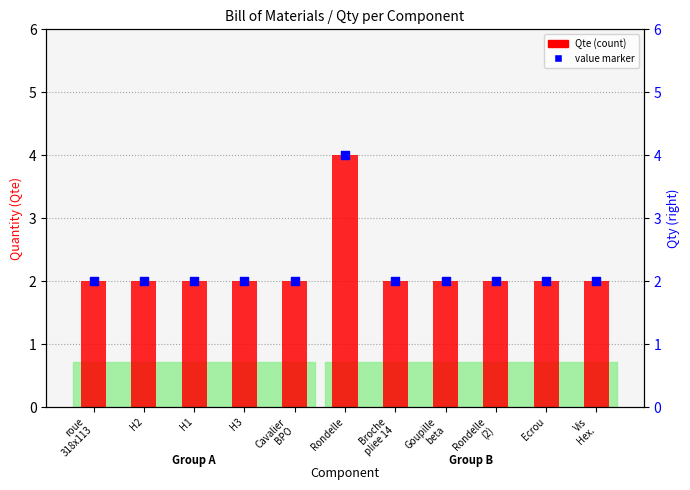

What are all the series names shown in the legend?

Qte, value marker